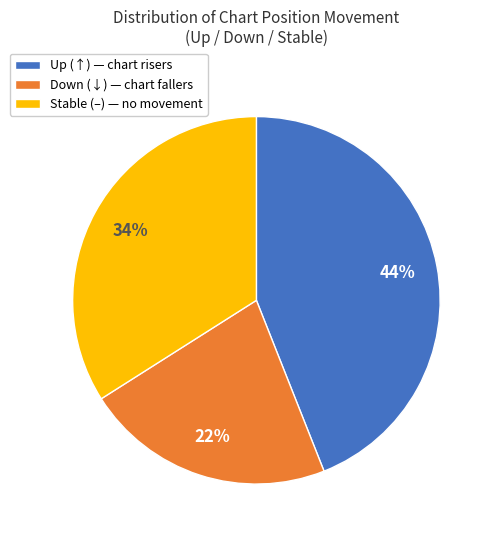

Does any single category account for the majority?

No